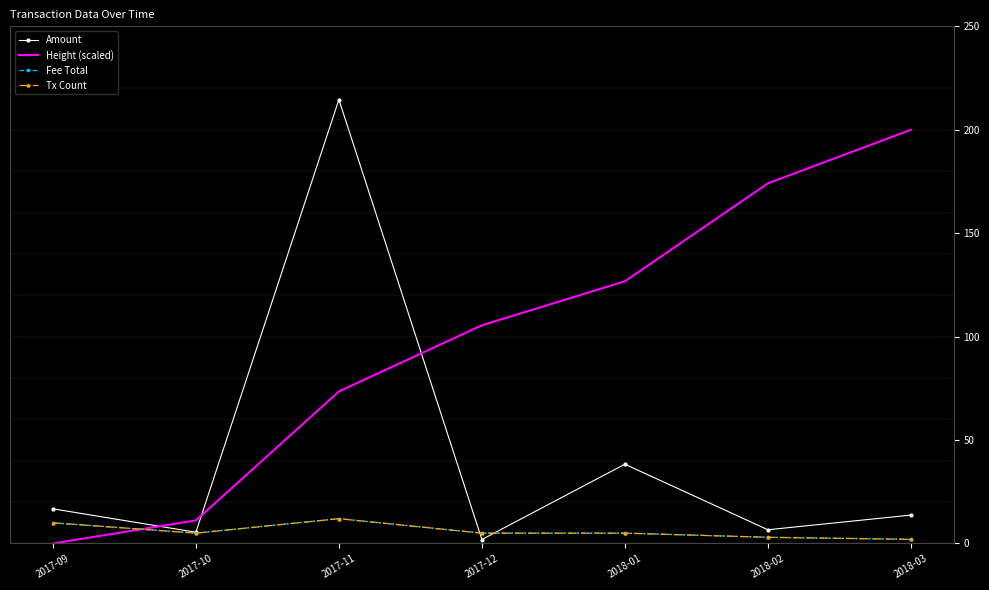

What is the sum of the Tx Count values at 2018-02 and 2017-12?

8.0